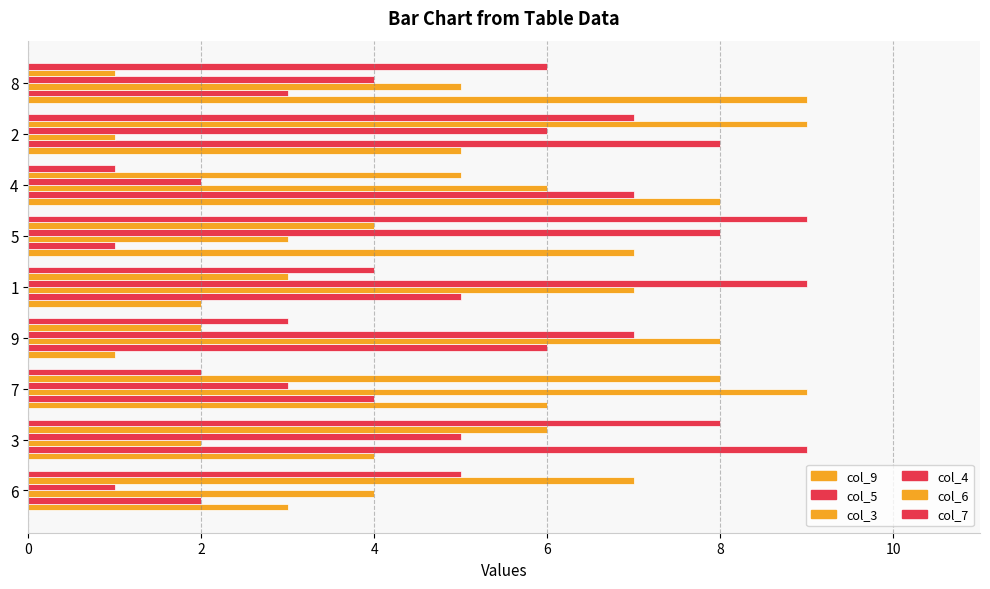

Reading right to left, what are all the values shown in this chart?

col_9: 9	5	8	7	2	1	6	4	3
col_5: 3	8	7	1	5	6	4	9	2
col_3: 5	1	6	3	7	8	9	2	4
col_4: 4	6	2	8	9	7	3	5	1
col_6: 1	9	5	4	3	2	8	6	7
col_7: 6	7	1	9	4	3	2	8	5